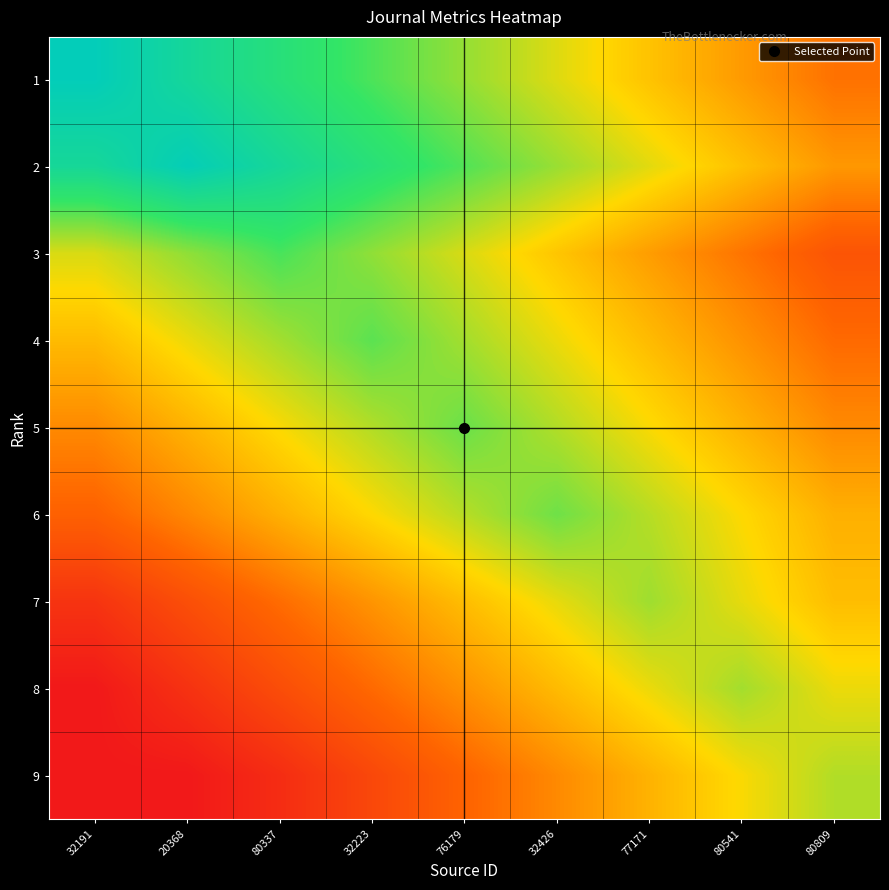

What is the total value across all series at 20368?

685